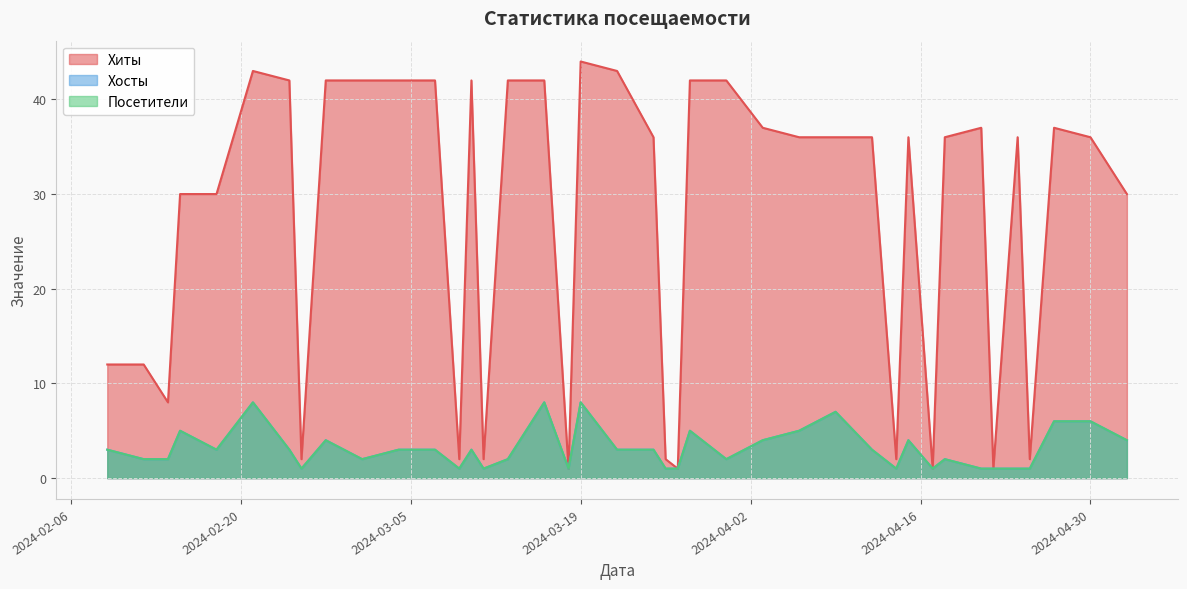

How many lines are shown in the chart?

3